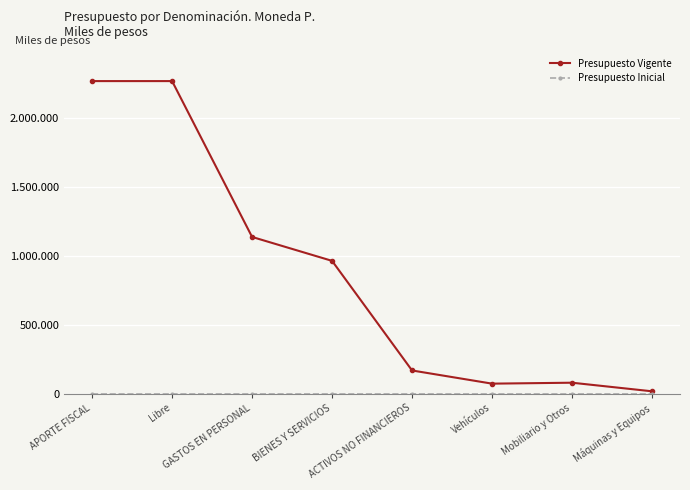

What is the total value across all series at APORTE FISCAL?

2269810